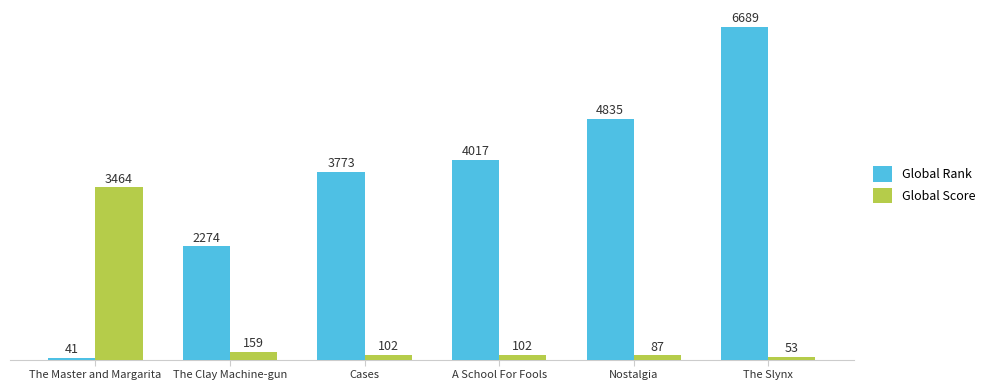

Count the number of categories in the chart.

6